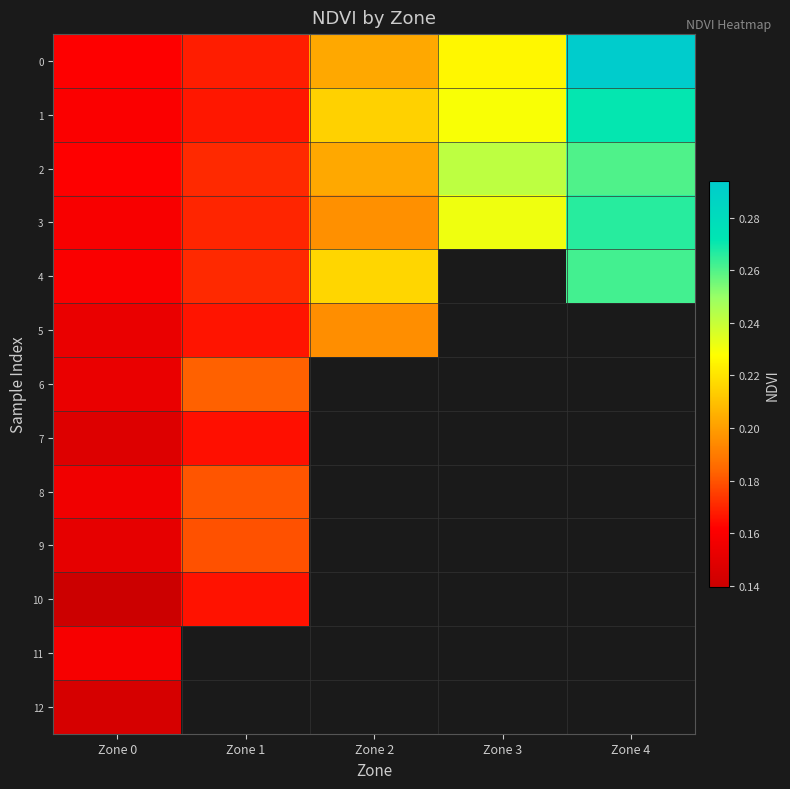

At which label is 10 closest to 0?

Zone 0